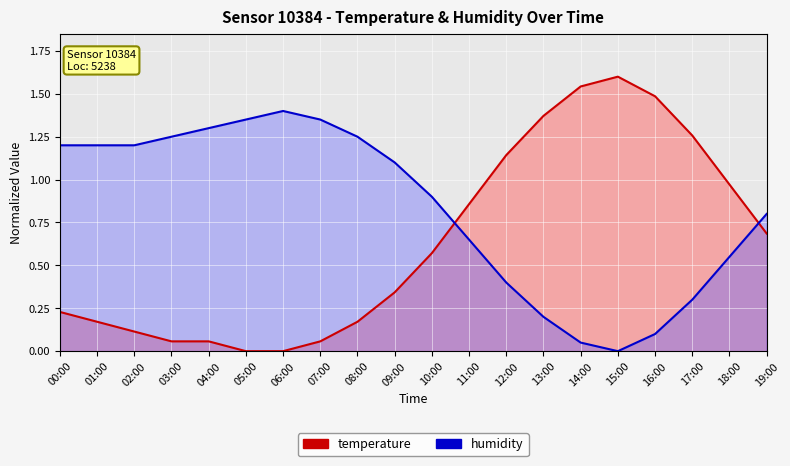

At which label does humidity_line first exceed 1?

00:00